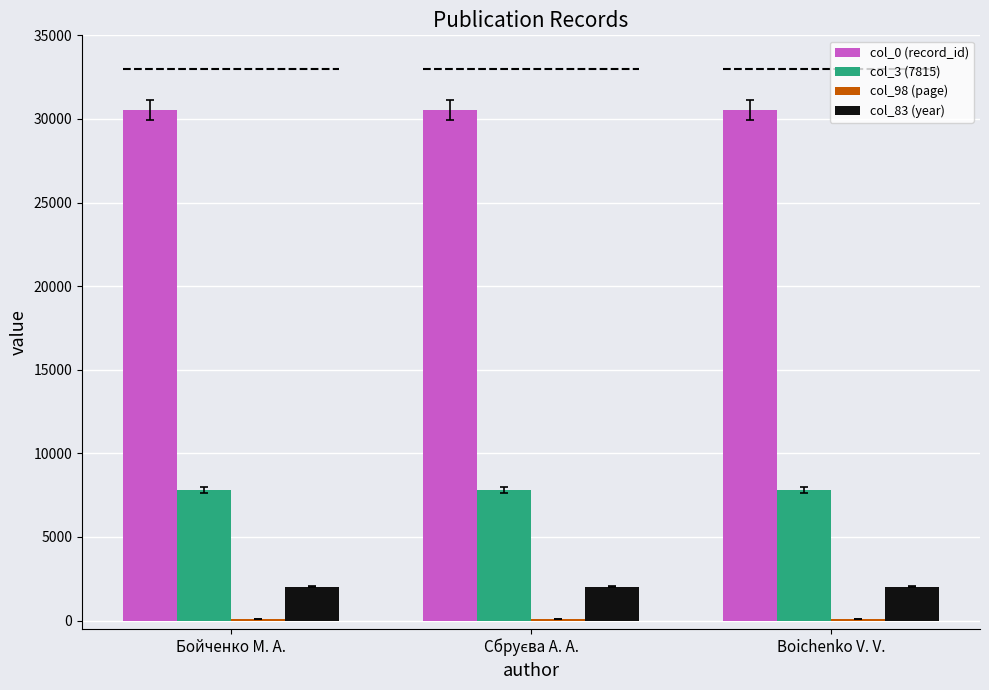

Which series has the largest total across all categories?

col_0 (record_id)